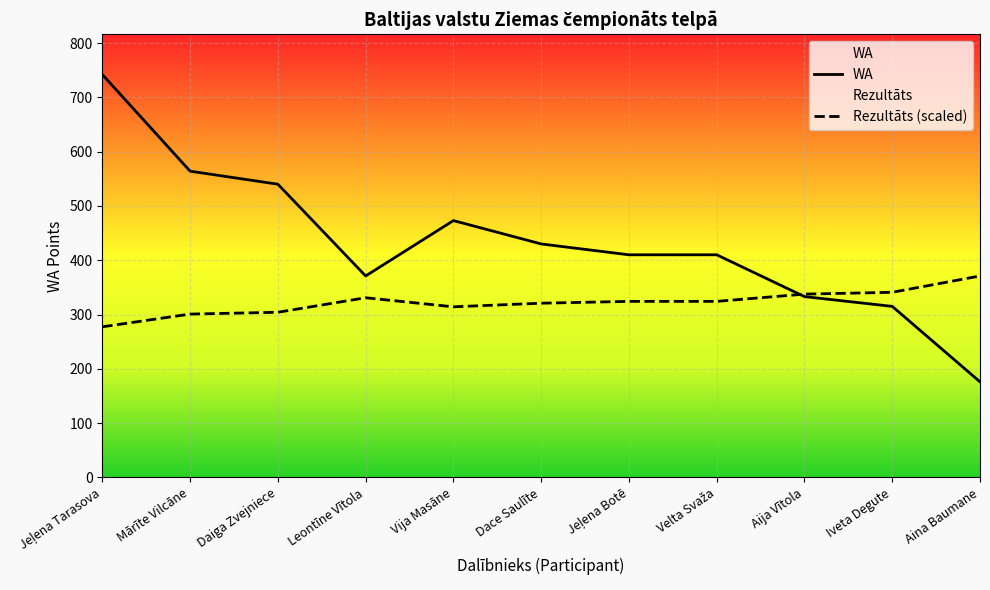

What is the average value of the WA series?

433.1